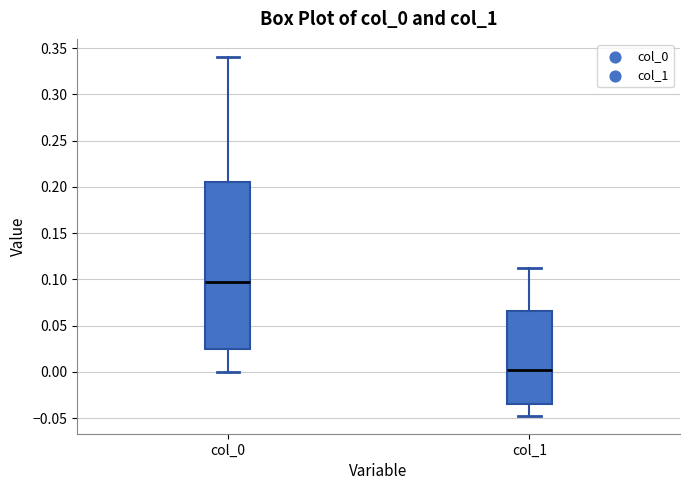

Where is the lower edge of the box for col_0 on the y-axis? The values are not printed on the chart, so give them approximately, as read against the axis.

0.025